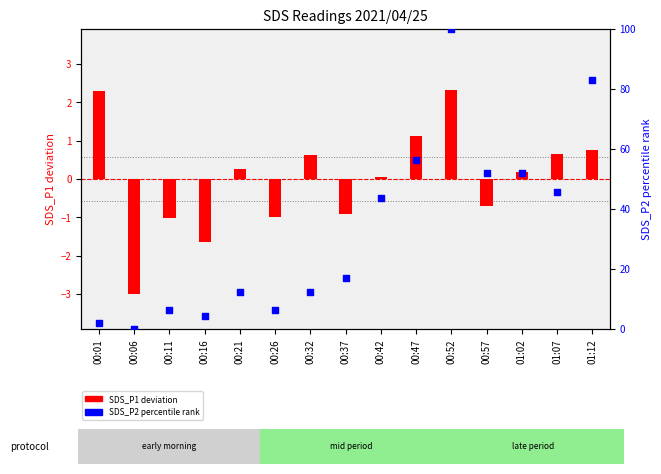

Is the value of SDS_P2 percentile at 00:01 greater than the value of SDS_P1 (centered) at 00:16?

Yes